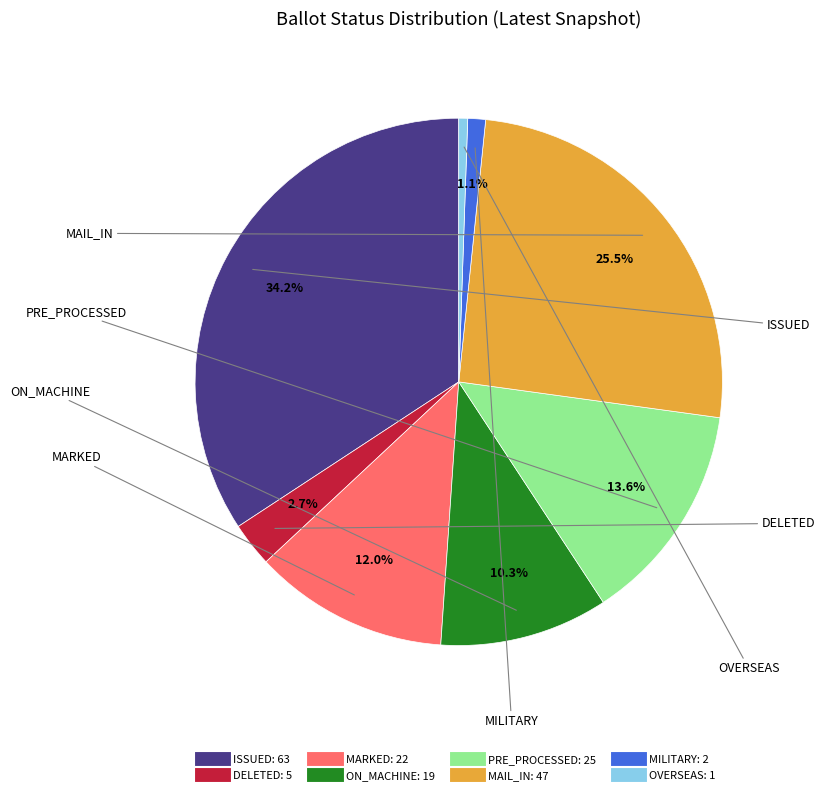

True or false: ISSUED accounts for 45% of the total.

False